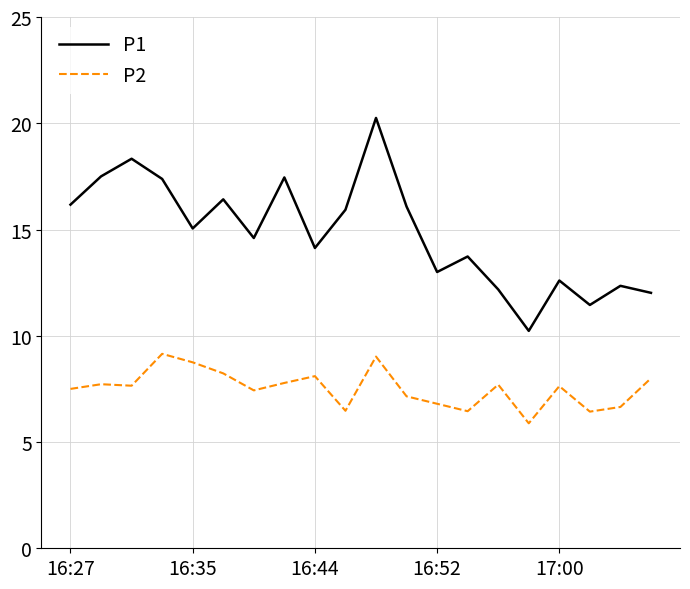

True or false: P2 and P1 cross at least once.

False